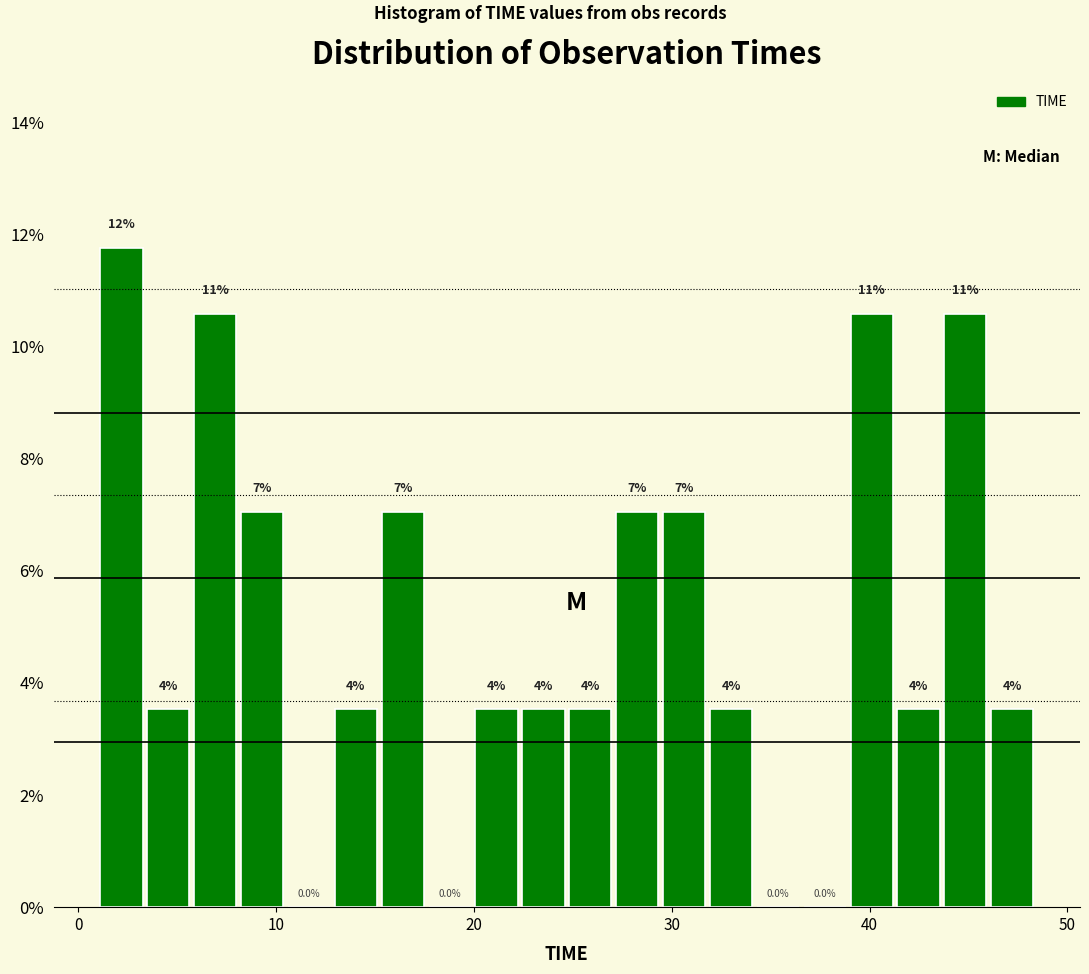

Around what value on the x-axis is the tallest bar? Give the approximate position of its centre, as read against the axis.

2